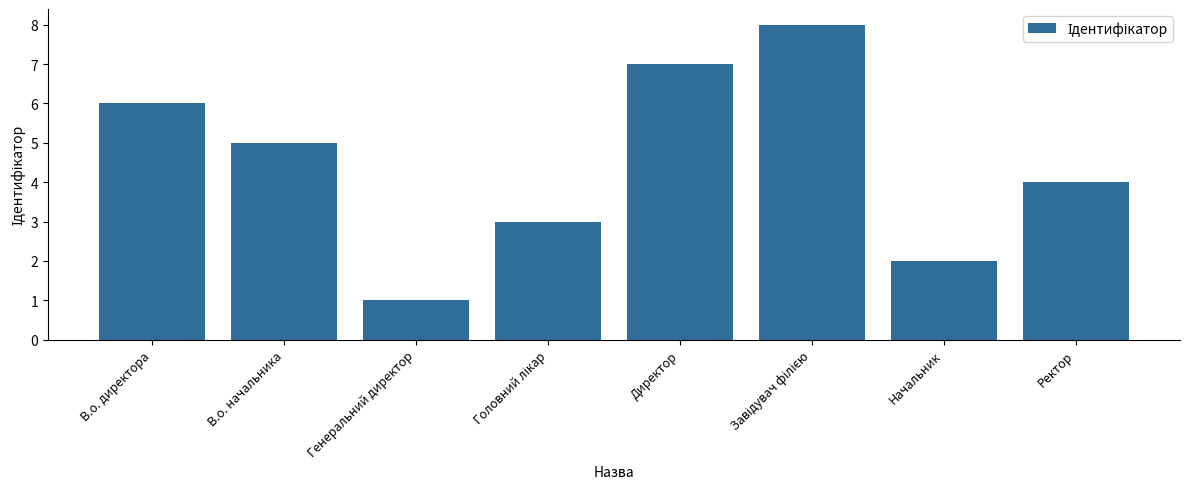

What is the ratio of the value at Ректор to the value at Директор?

0.6